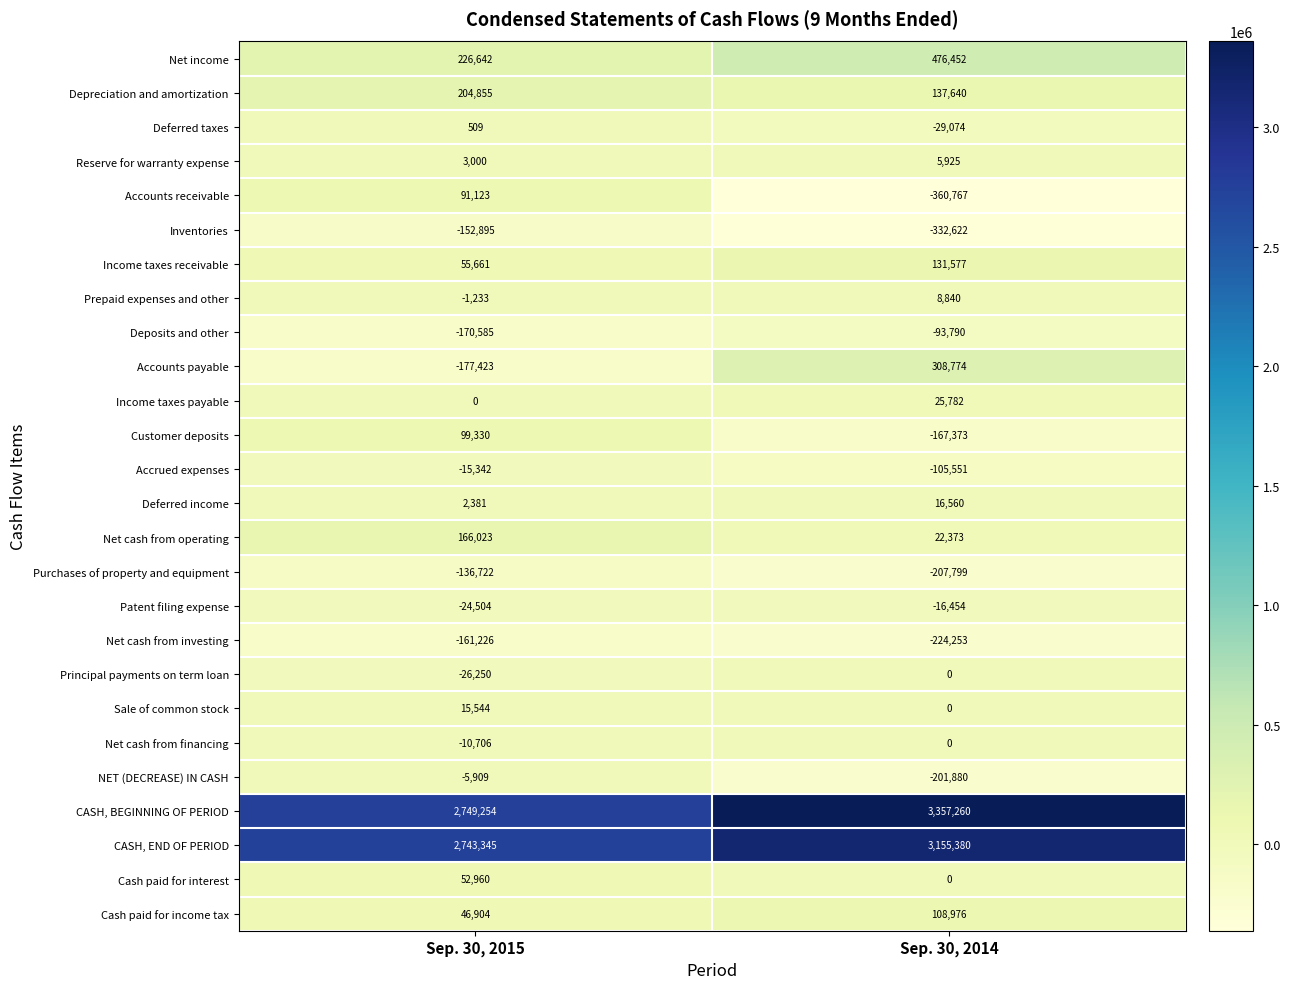

What is the minimum value shown in the chart?

-360767